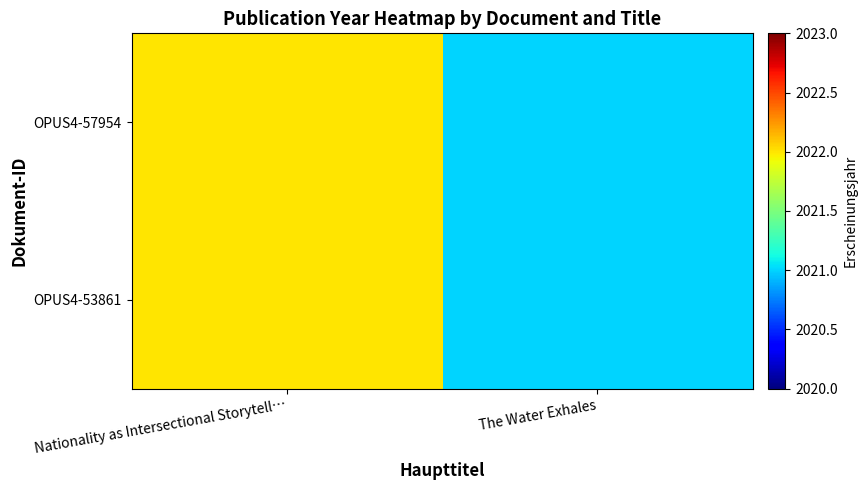

At which category is the sum across all series the highest?

Nationality as Intersectional Storytell…